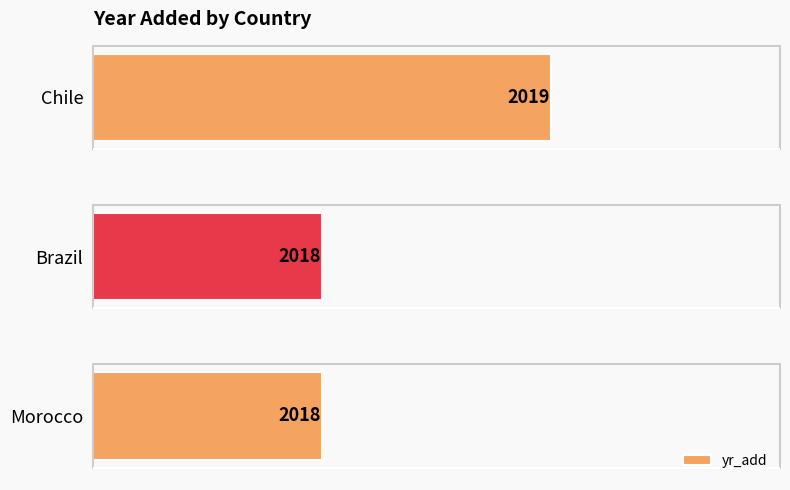

Which has a higher value, Morocco or Chile?

Chile